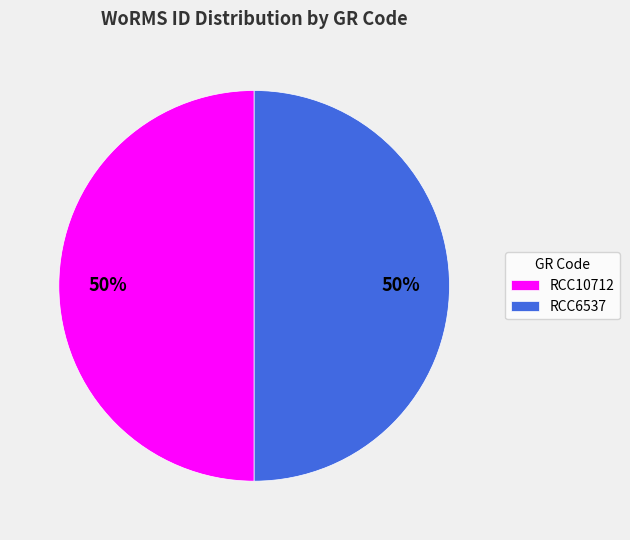

Combined, do RCC10712 and RCC6537 account for over 50%?

Yes